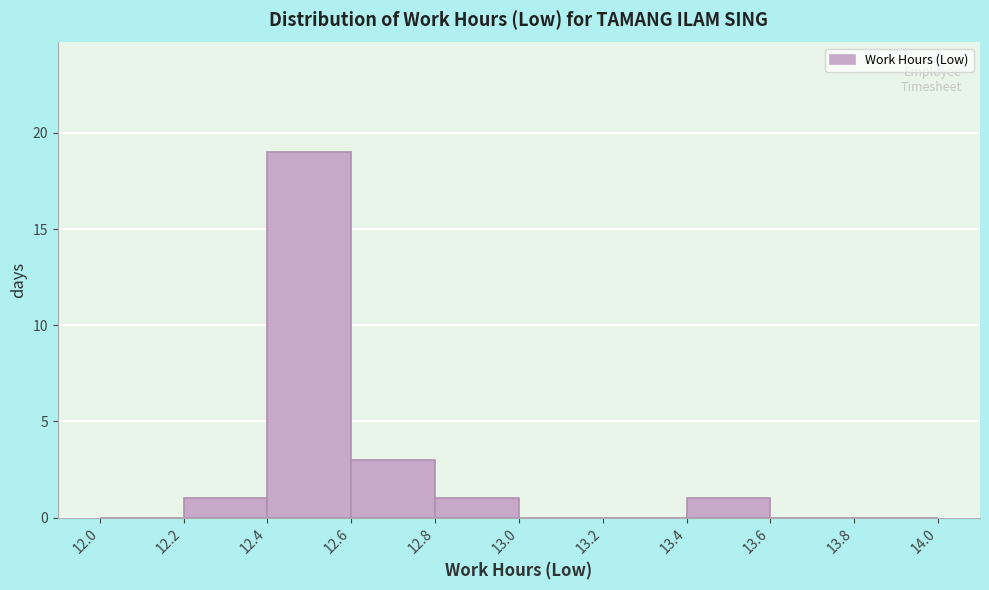

Reading left to right, list every bar in this chart as the range it spans on the x-axis followed by its height. The values are not printed on the chart, so give them approximately, as read against the axis.

12.0 to 12.2: 0
12.2 to 12.4: 1
12.4 to 12.6: 19
12.6 to 12.8: 3
12.8 to 13.0: 1
13.0 to 13.2: 0
13.2 to 13.4: 0
13.4 to 13.6: 1
13.6 to 13.8: 0
13.8 to 14.0: 0